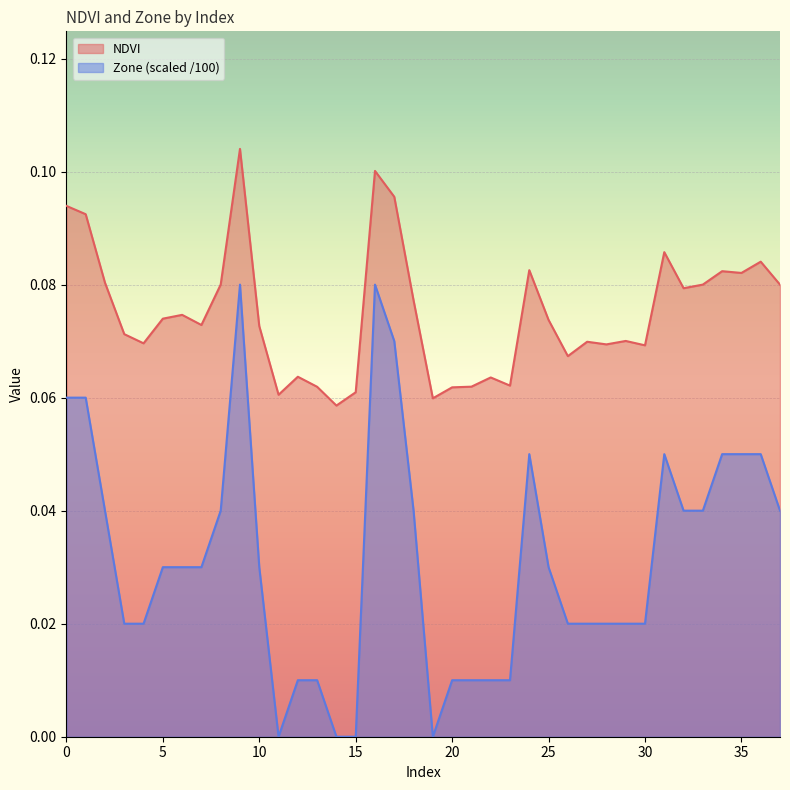

True or false: NDVI has more than 2 interior local peaks.

True